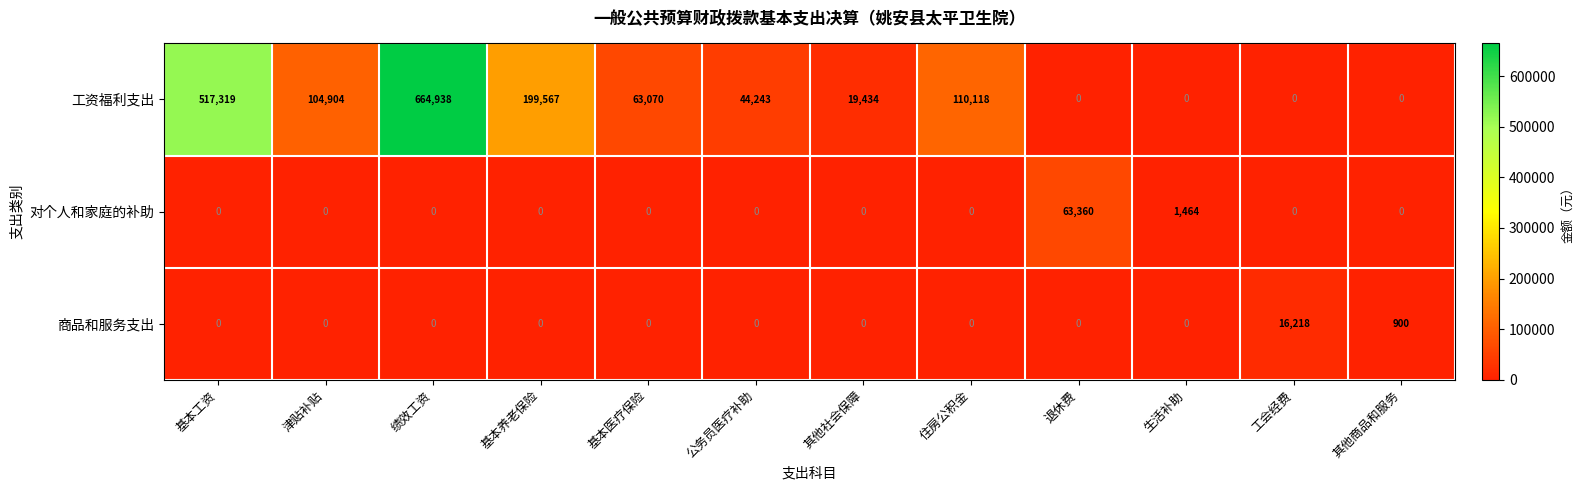

Is it true that 对个人和家庭的补助 equals 63360 at 退休费?

True